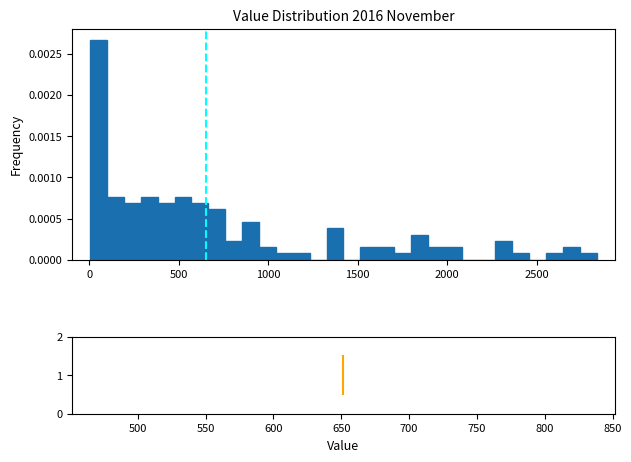

Read against the x-axis, roughly where is the centre of the tallest bar?

50